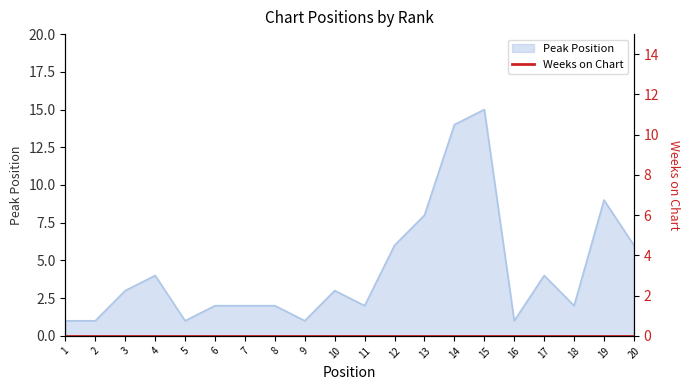

What is the ratio of the value at 14 to the value at 11?

7.0